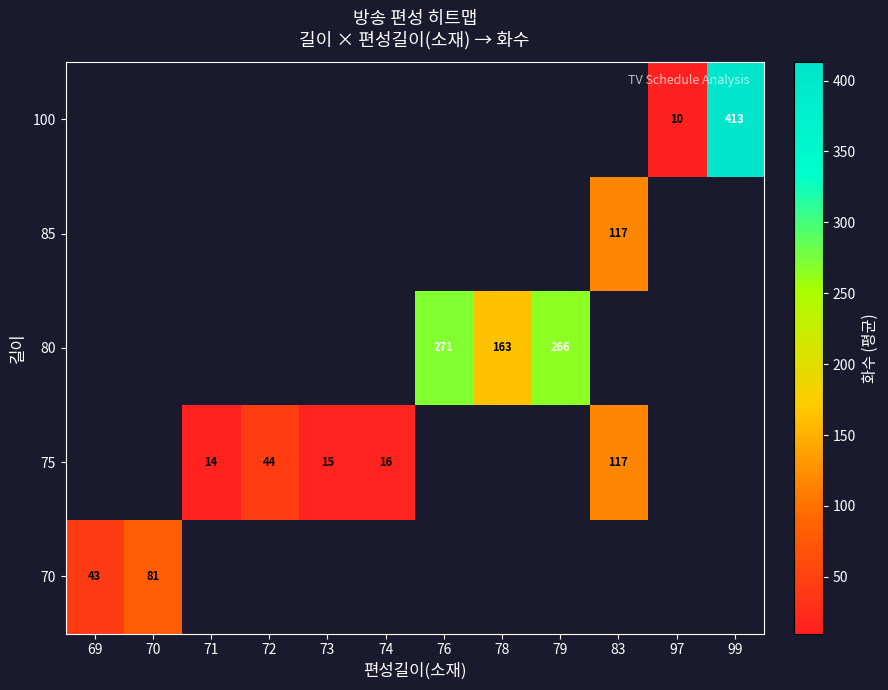

The 80 series shows 163 at 78. True or false?

True